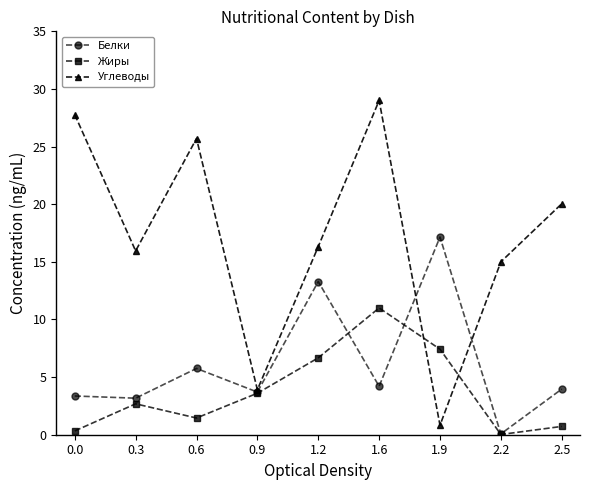

Is this an area chart (filled region under the line)?

No